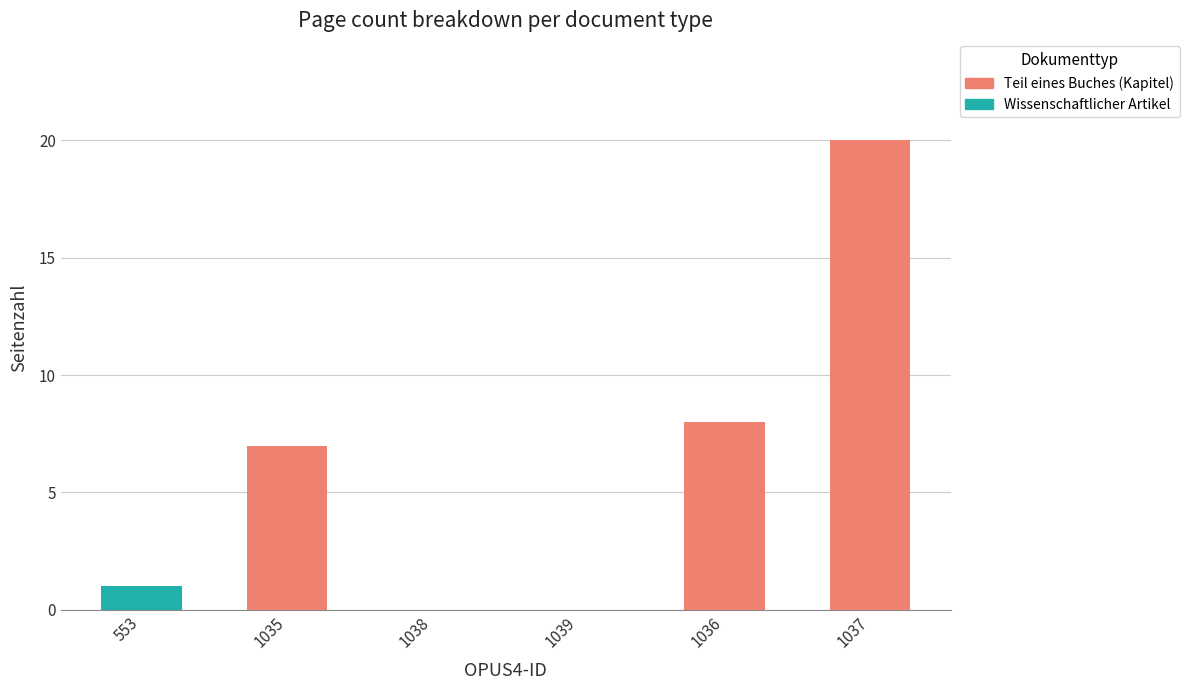

How many series are shown in this chart?

2